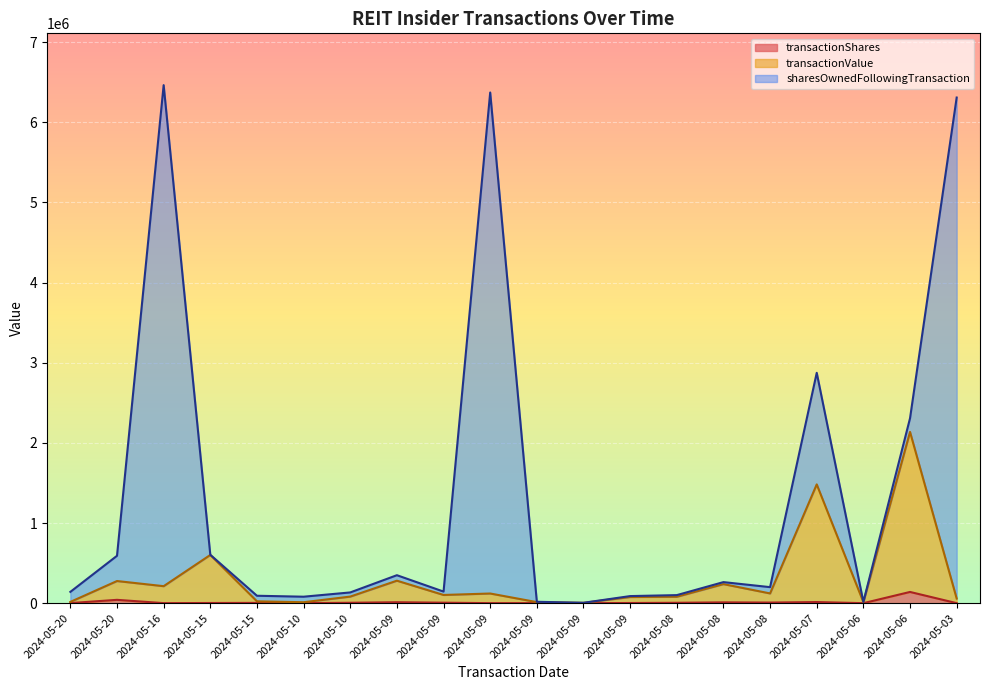

True or false: transactionValue and transactionShares intersect in this chart.

False